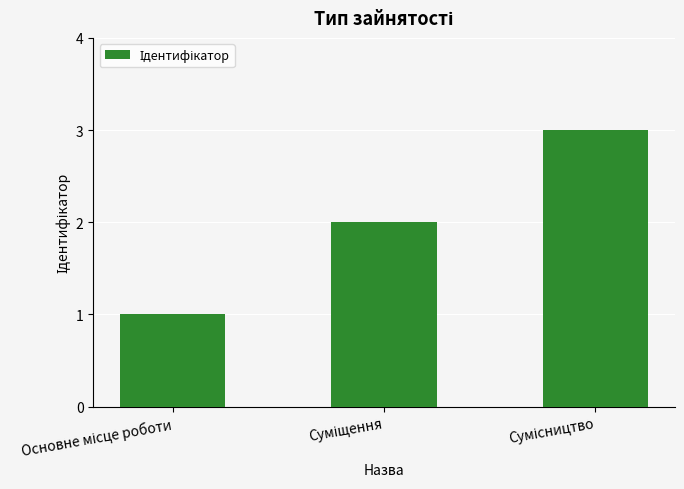

Count the values in the range 1 to 3.

3